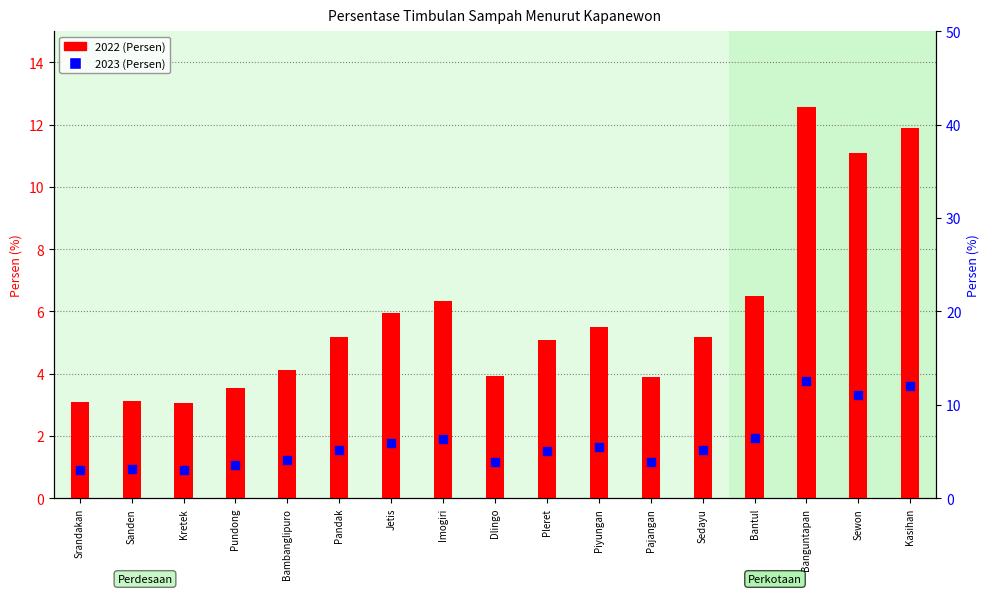

At how many categories does at least one series exceed 5?

10